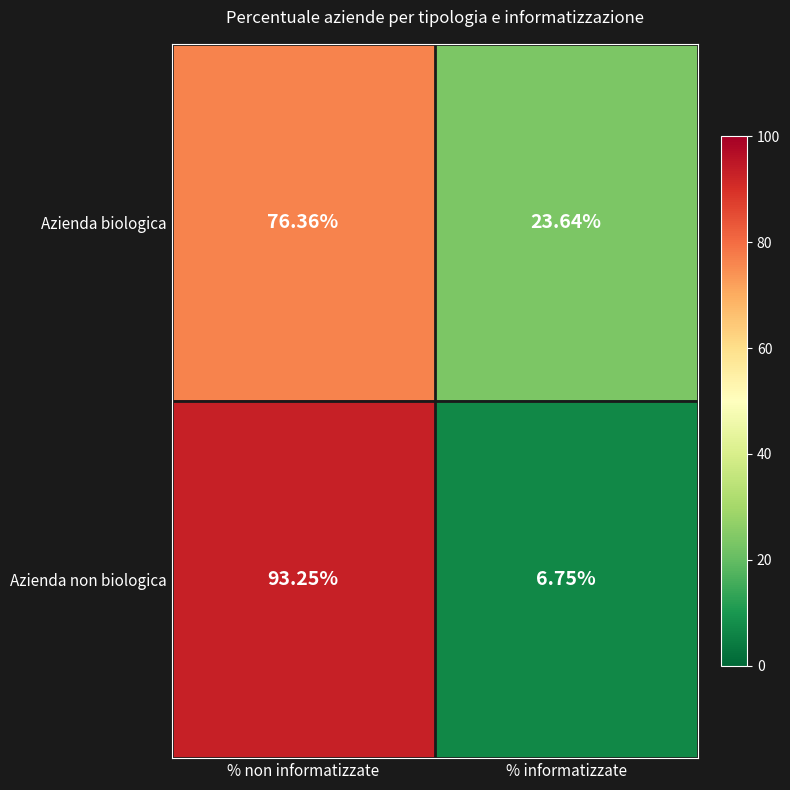

At which label does Azienda biologica first exceed 76?

% non informatizzate